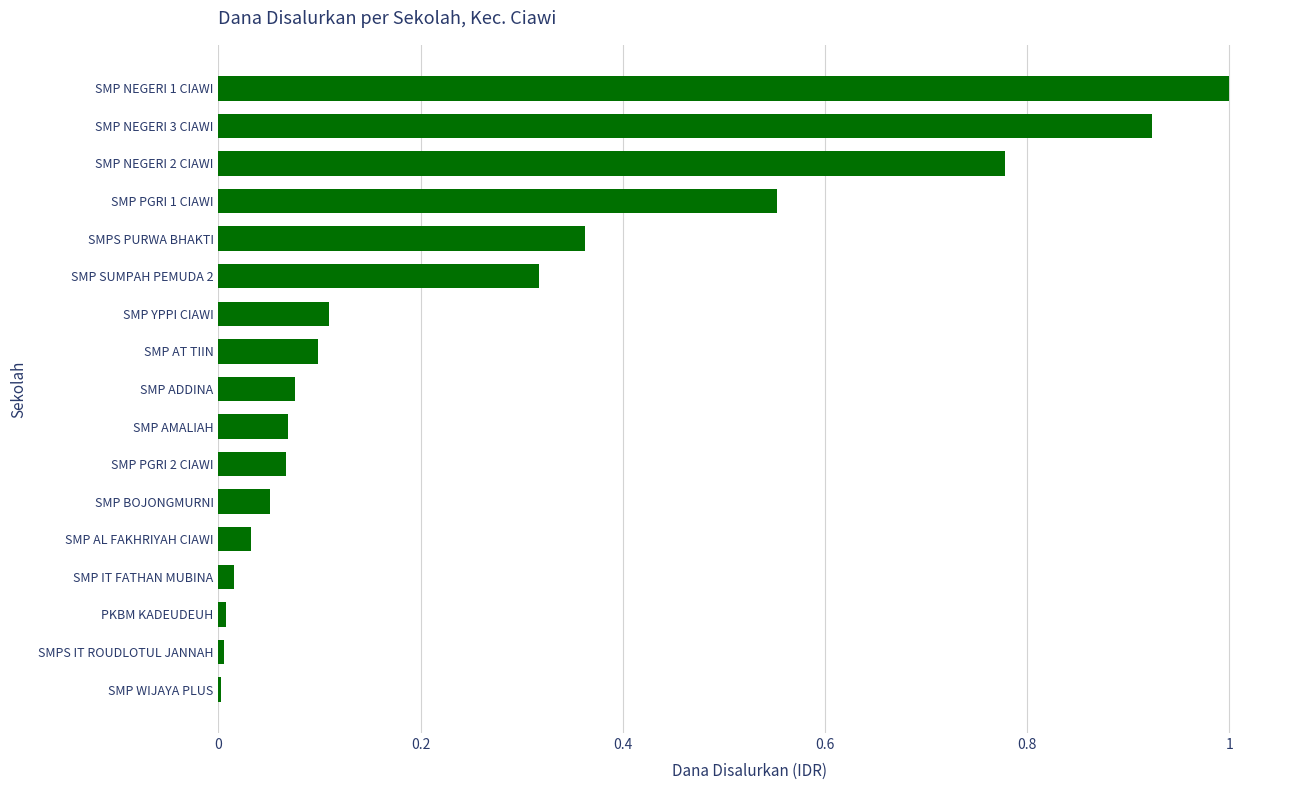

Between SMP NEGERI 1 CIAWI and SMP BOJONGMURNI, which is larger?

SMP NEGERI 1 CIAWI